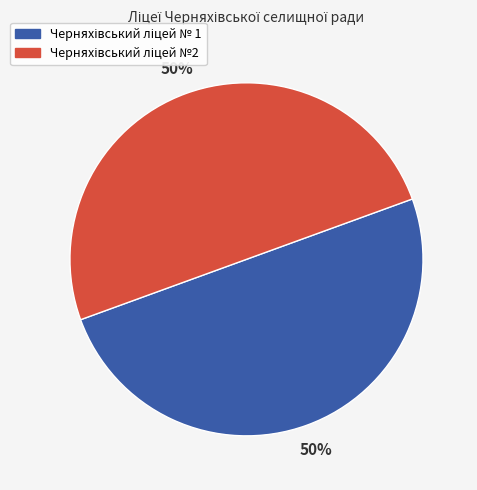

To the nearest percent, what is the average slice percentage?

50%